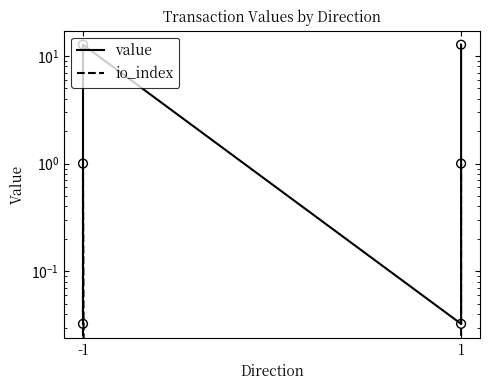

What are all the series names shown in the legend?

value, io_index